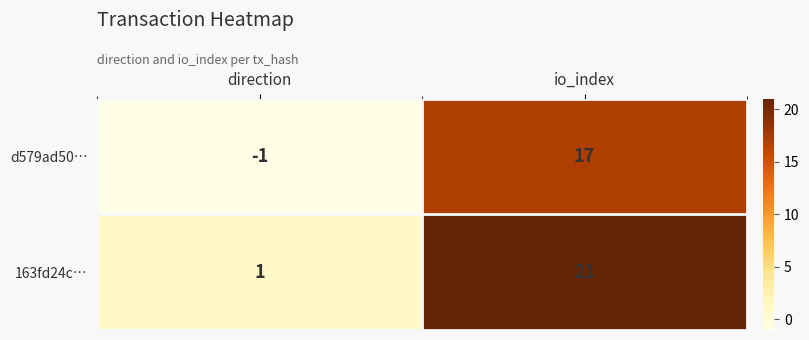

Rank the series at io_index from highest to lowest value.

163fd24c…, d579ad50…